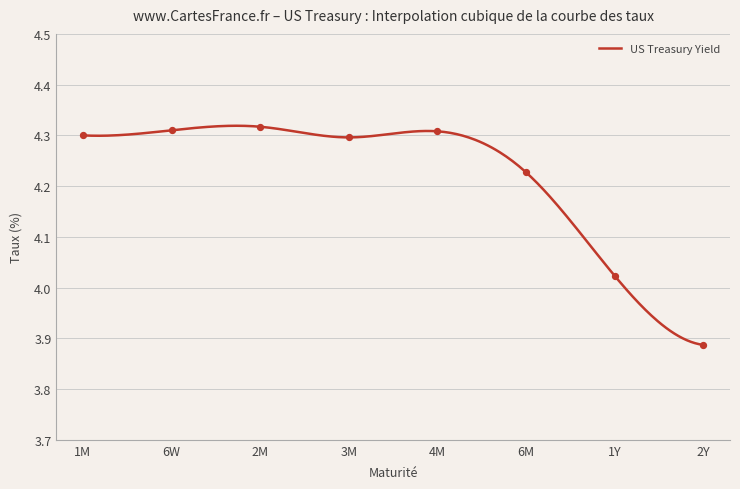

What is the change in value from 3M to 6M?

-0.1